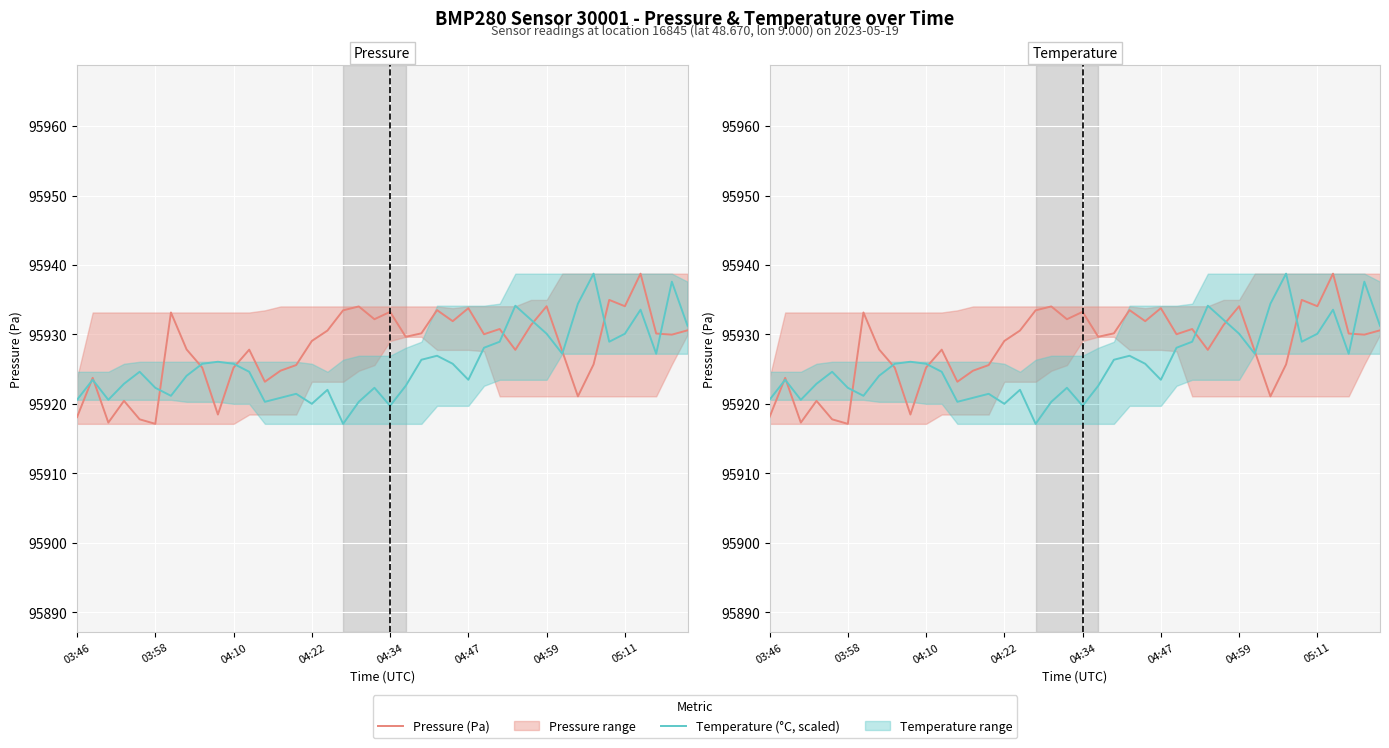

Is the value of Pressure (Pa) at 36 greater than the value of Temperature (°C, scaled) at 38?

Yes